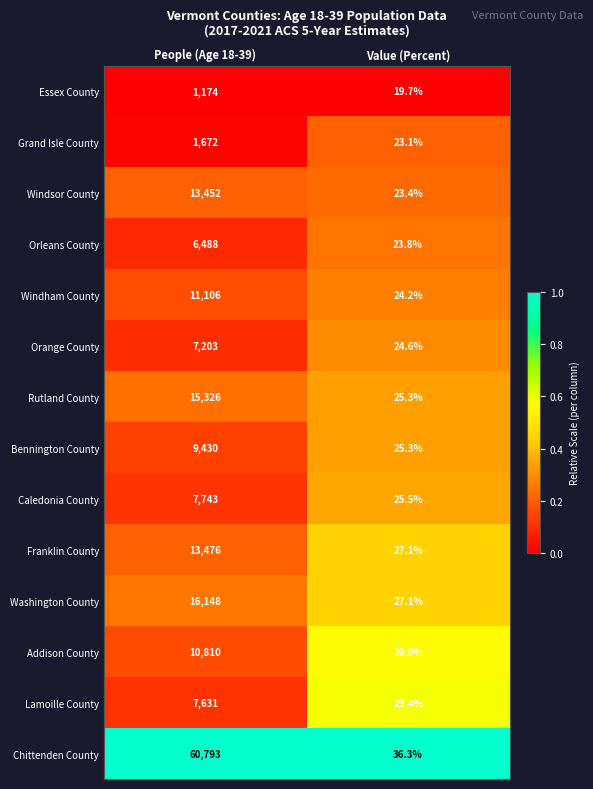

What is the sum of all Lamoille County values?

7660.4